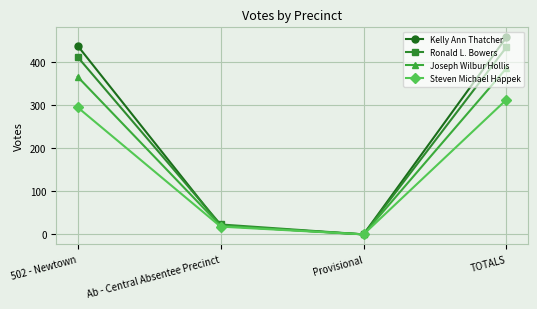

What is the total value across all series at TOTALS?

1592